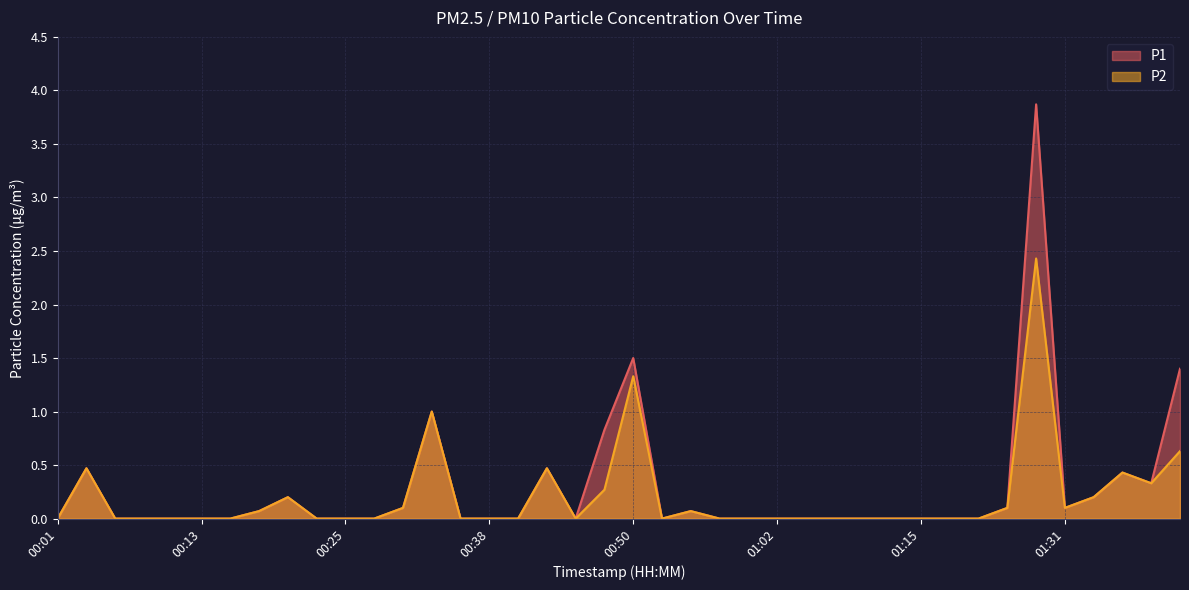

At which label does P1 reach its peak?

01:29